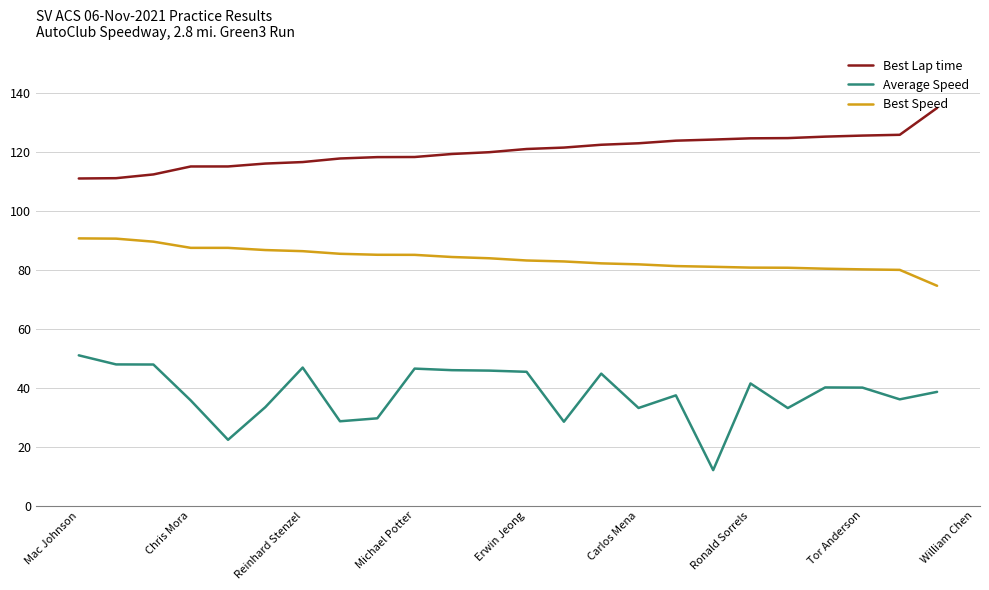

The value of Best Speed at Ronald Sorrels is 35.2. True or false?

False